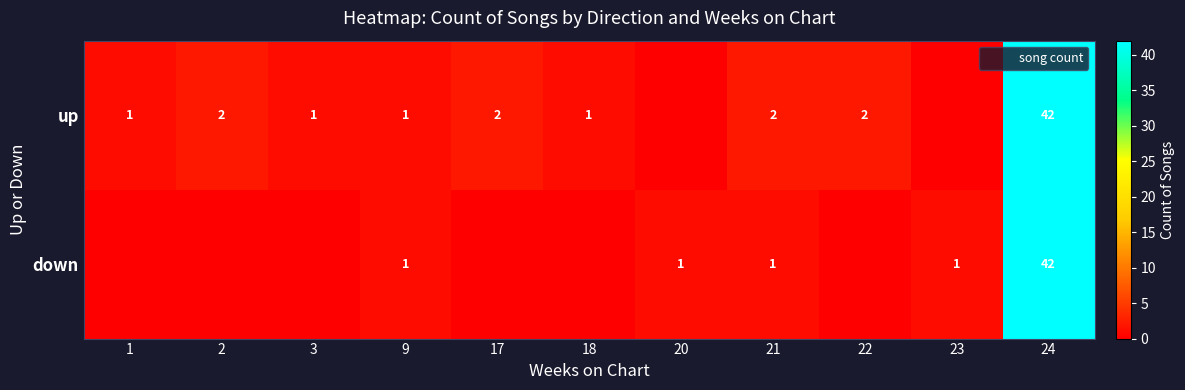

At which category does the chart reach its peak across all series?

24